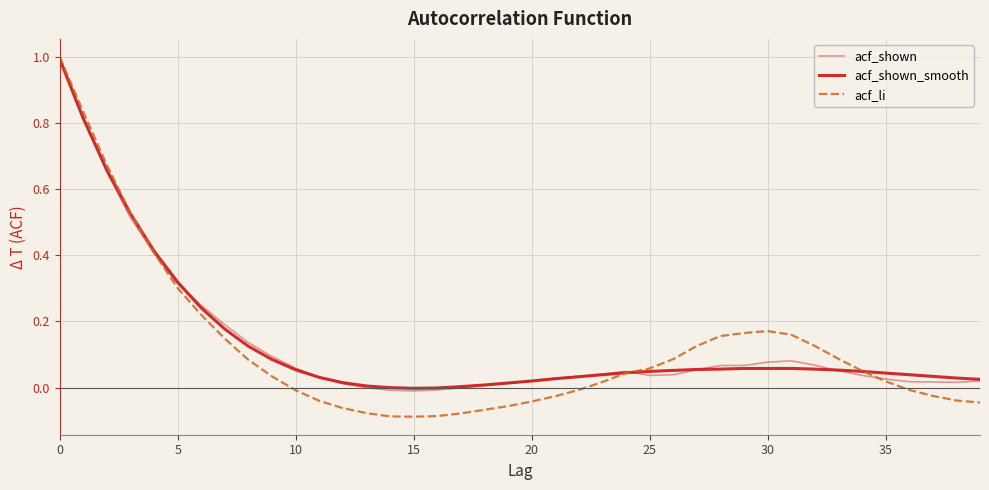

What is the label of the 24th point from the right?

16